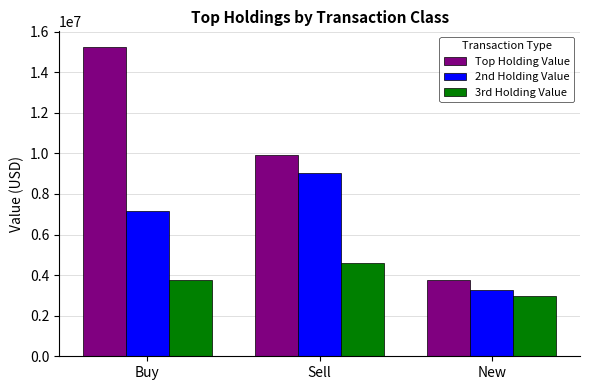

Which series has the widest spread of values?

Top Holding Value